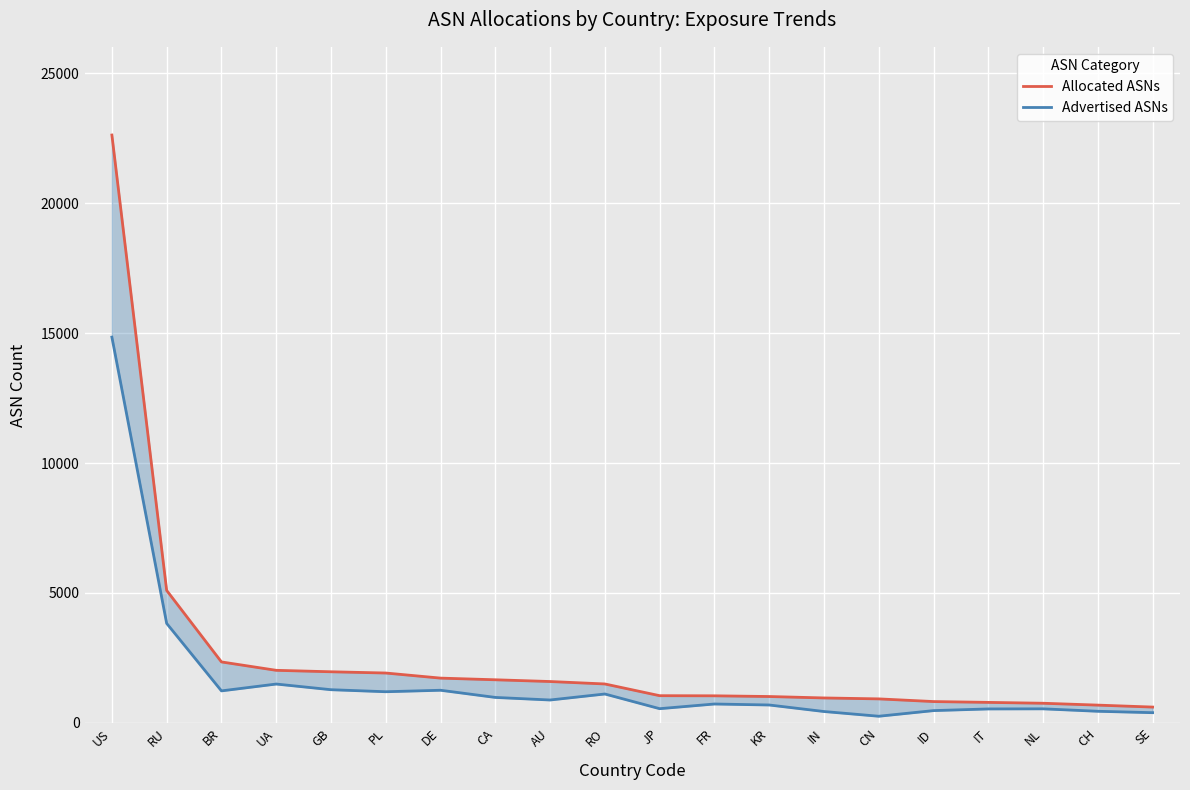

Reading left to right, what are all the values shown in this chart?

Allocated ASNs: US=22621	RU=5100	BR=2348	UA=2025	GB=1969	PL=1921	DE=1725	CA=1661	AU=1594	RO=1500	JP=1049	FR=1044	KR=1017	IN=962	CN=926	ID=823	IT=791	NL=758	CH=686	SE=611
Advertised ASNs: US=14844	RU=3830	BR=1234	UA=1497	GB=1279	PL=1201	DE=1258	CA=982	AU=883	RO=1114	JP=549	FR=729	KR=691	IN=440	CN=258	ID=475	IT=539	NL=543	CH=449	SE=395